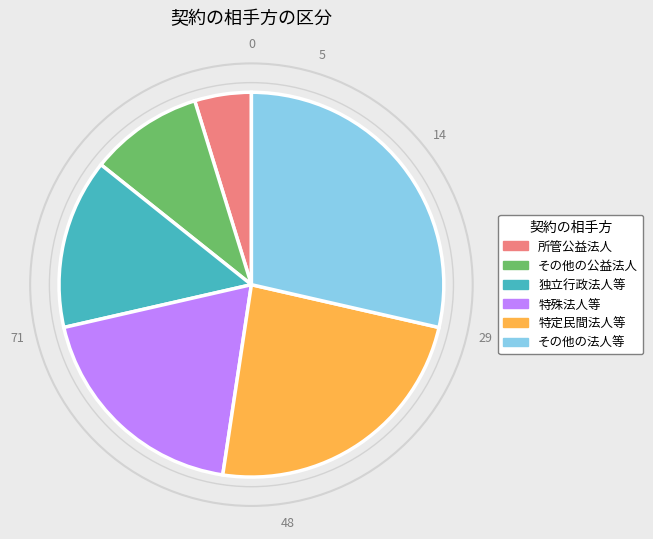

Count the number of slices in the pie.

6